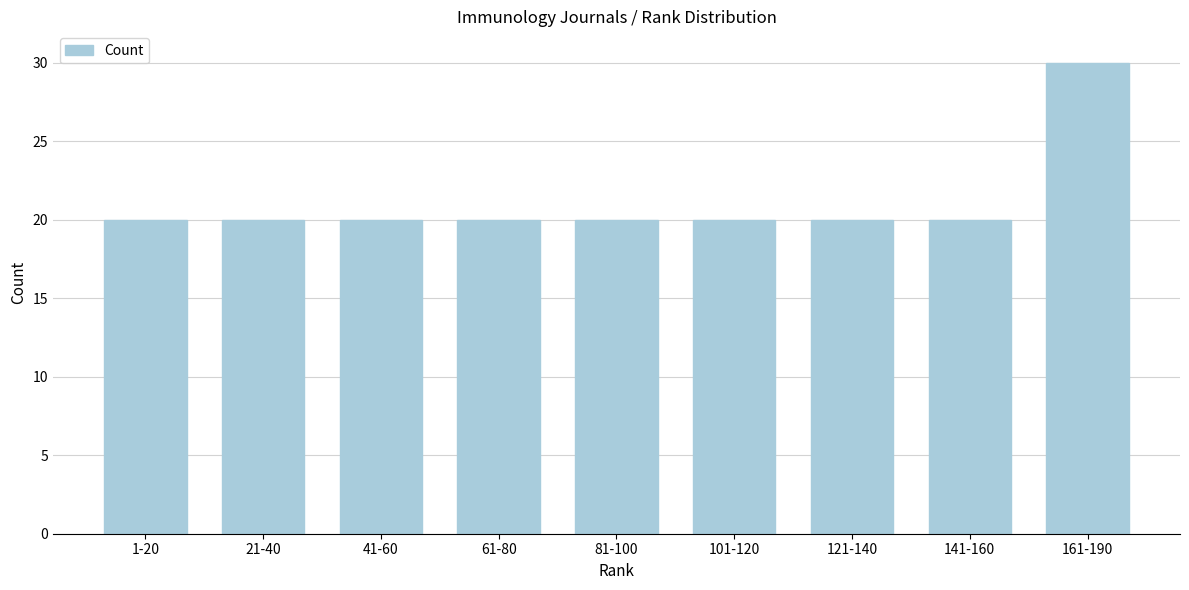

Reading right to left, extract all data points from this chart.

30	20	20	20	20	20	20	20	20